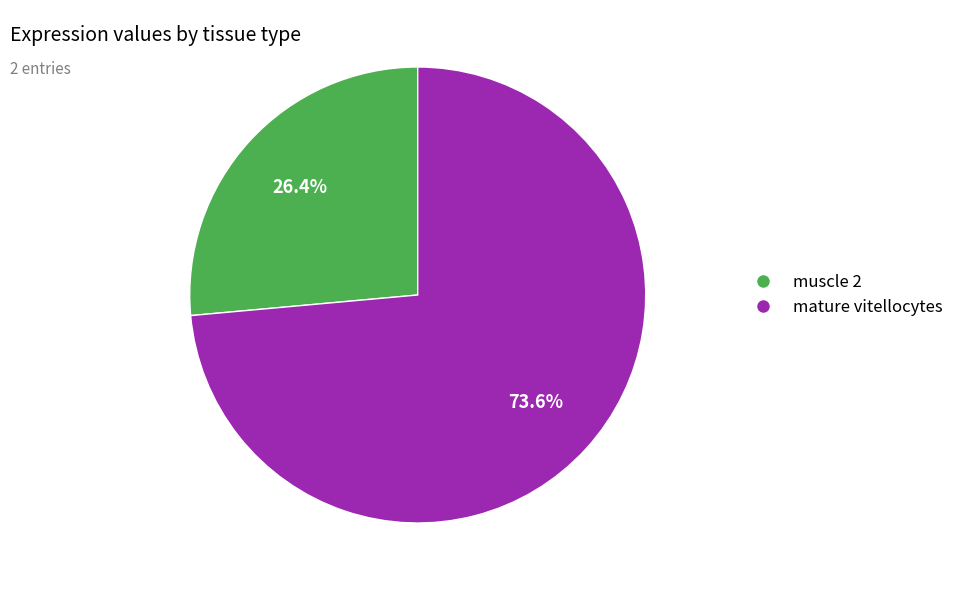

Which slice is the largest?

mature vitellocytes